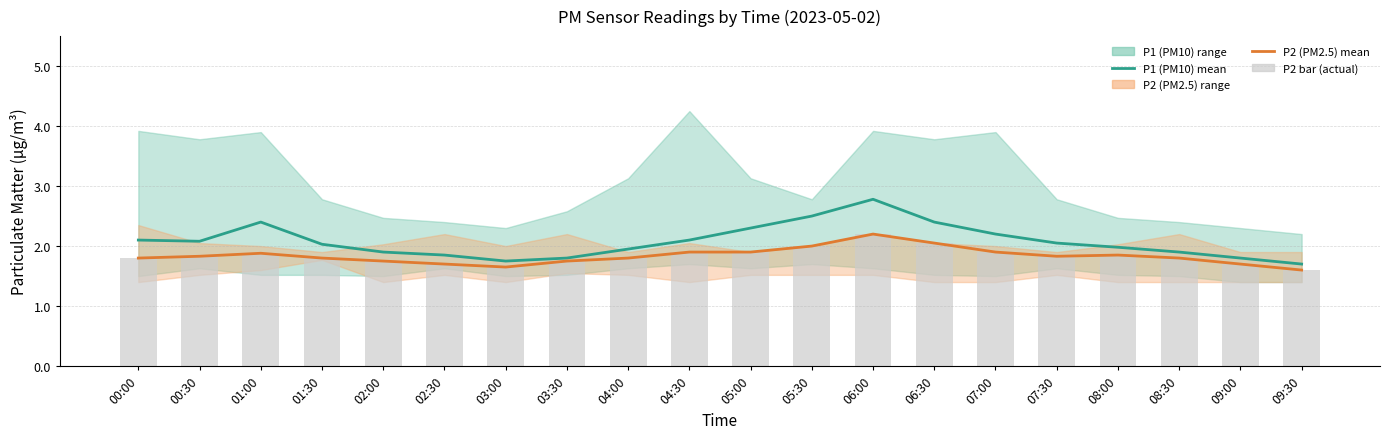

What is the spread (max minus min) of values at 01:30?

0.2